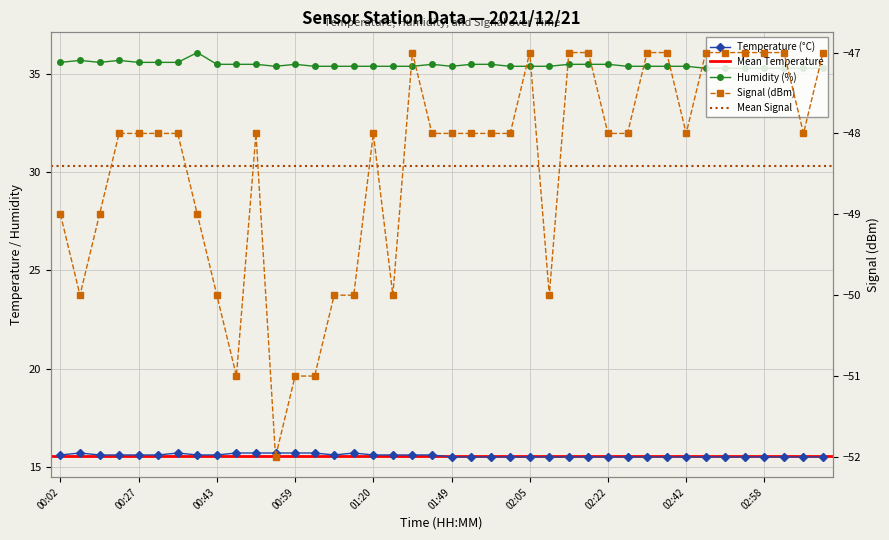

The Humidity series shows 14.0 at 02:50. True or false?

False